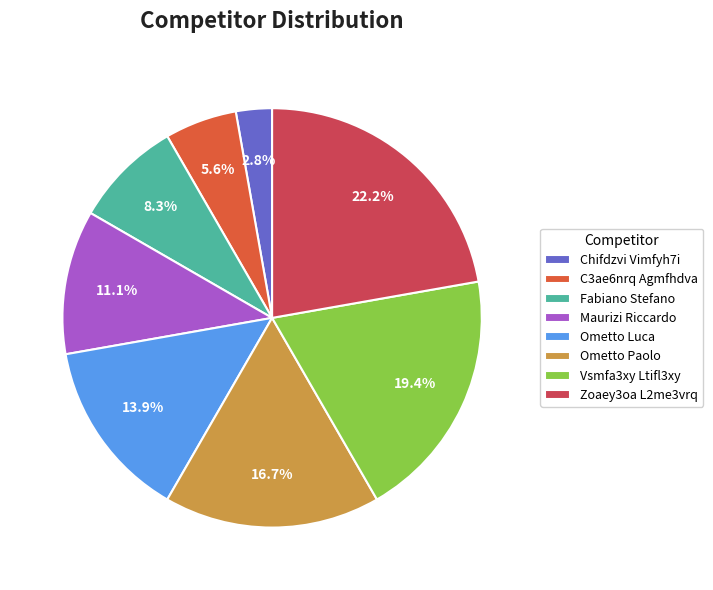

To the nearest percent, what is the combined percentage of Vsmfa3xy Ltifl3xy and Zoaey3oa L2me3vrq?

42%